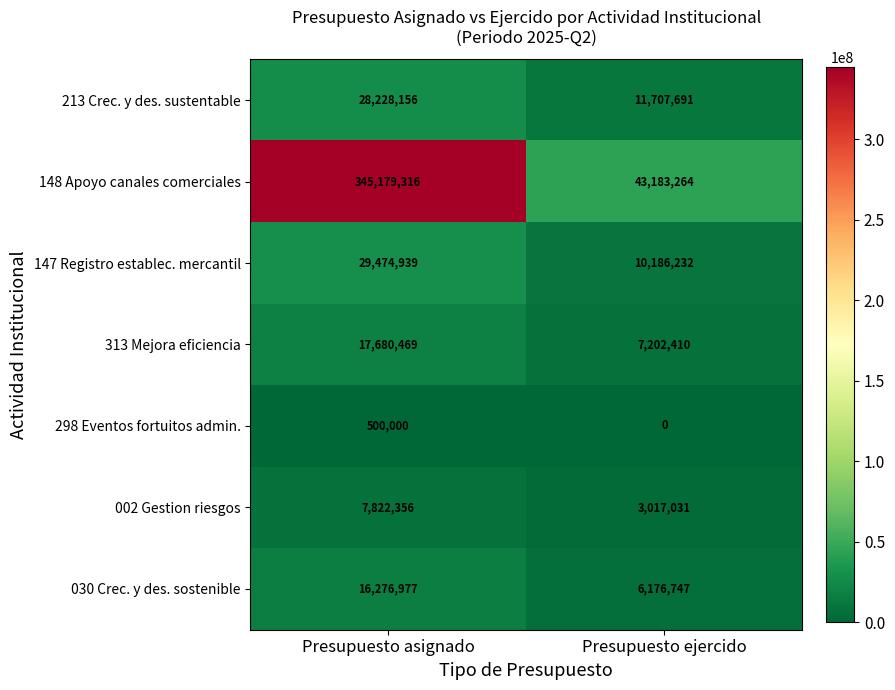

What is the difference between the highest and lowest values at Presupuesto asignado?

344679316